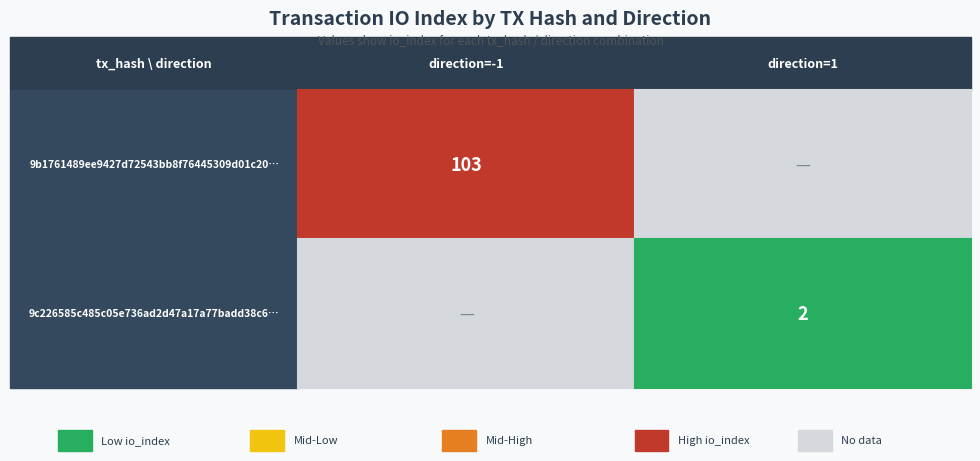

What is the greatest value displayed?

103